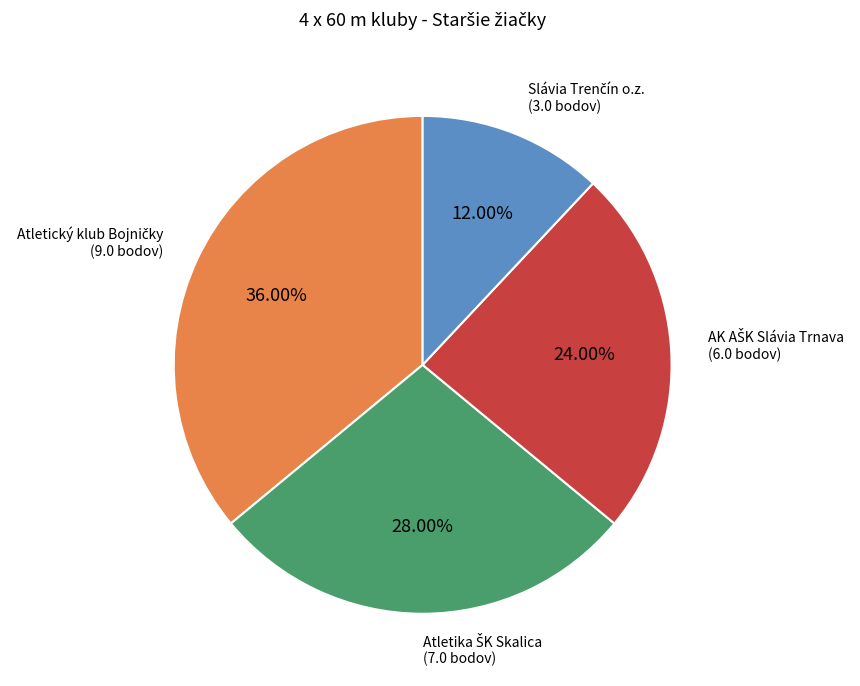

Is there a majority slice in this chart?

No